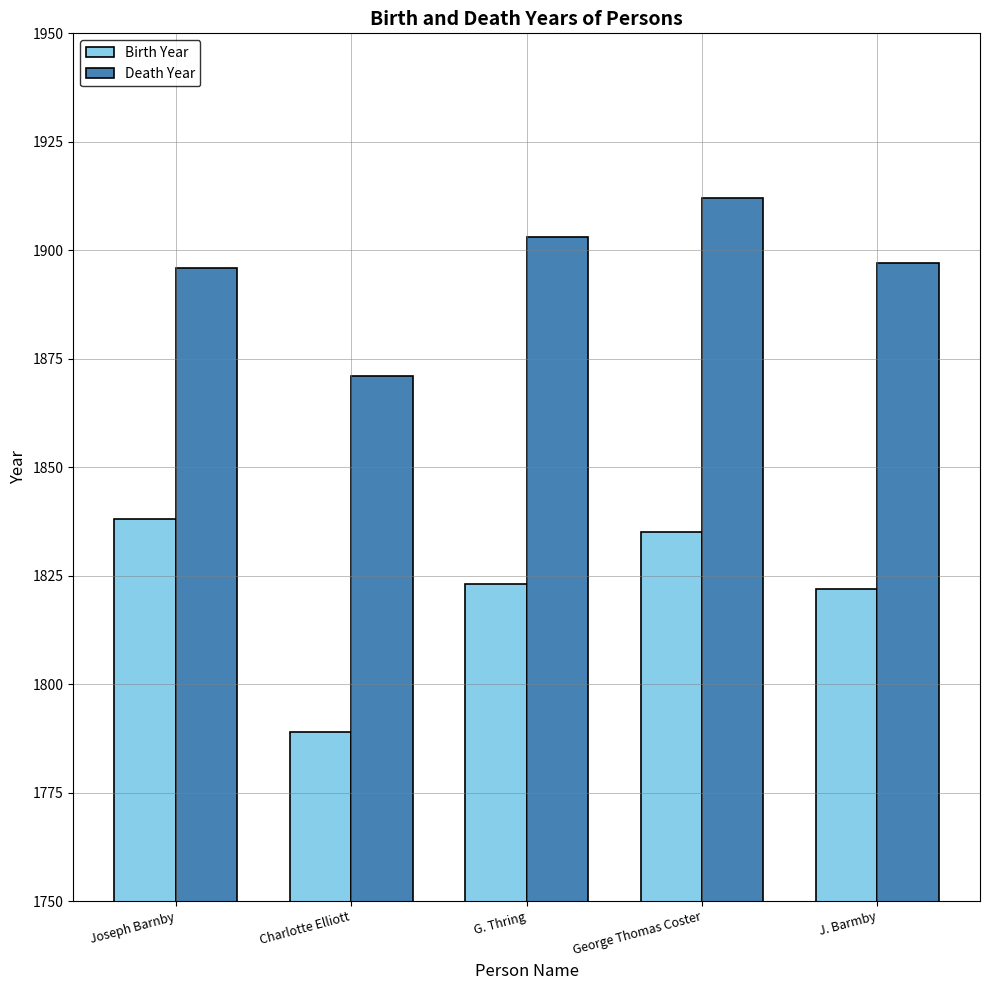

Reading right to left, what are all the values shown in this chart?

Birth Year: J. Barmby=1822	George Thomas Coster=1835	G. Thring=1823	Charlotte Elliott=1789	Joseph Barnby=1838
Death Year: J. Barmby=1897	George Thomas Coster=1912	G. Thring=1903	Charlotte Elliott=1871	Joseph Barnby=1896